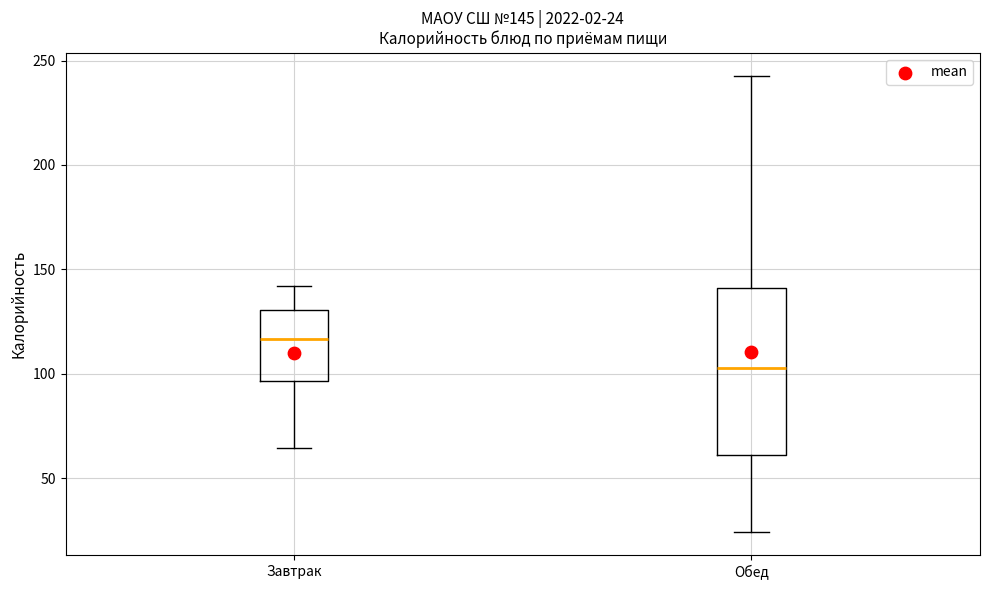

Which box's median line is the lowest?

Обед